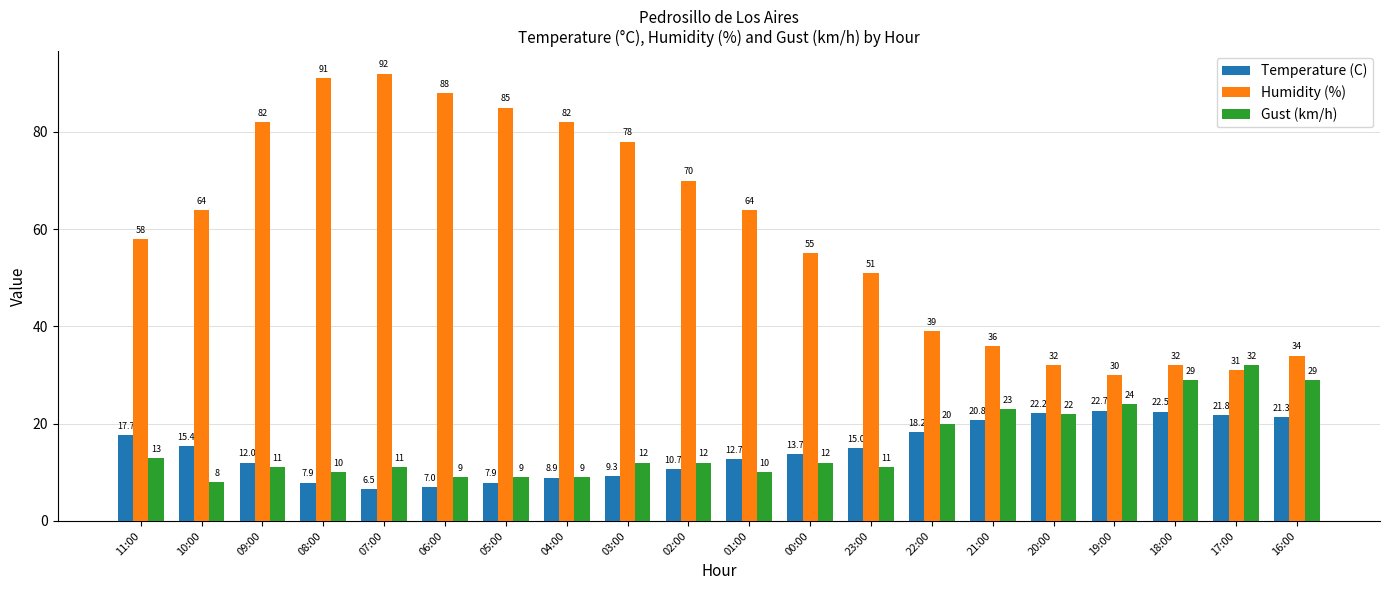

At which category is the sum across all series the highest?

07:00